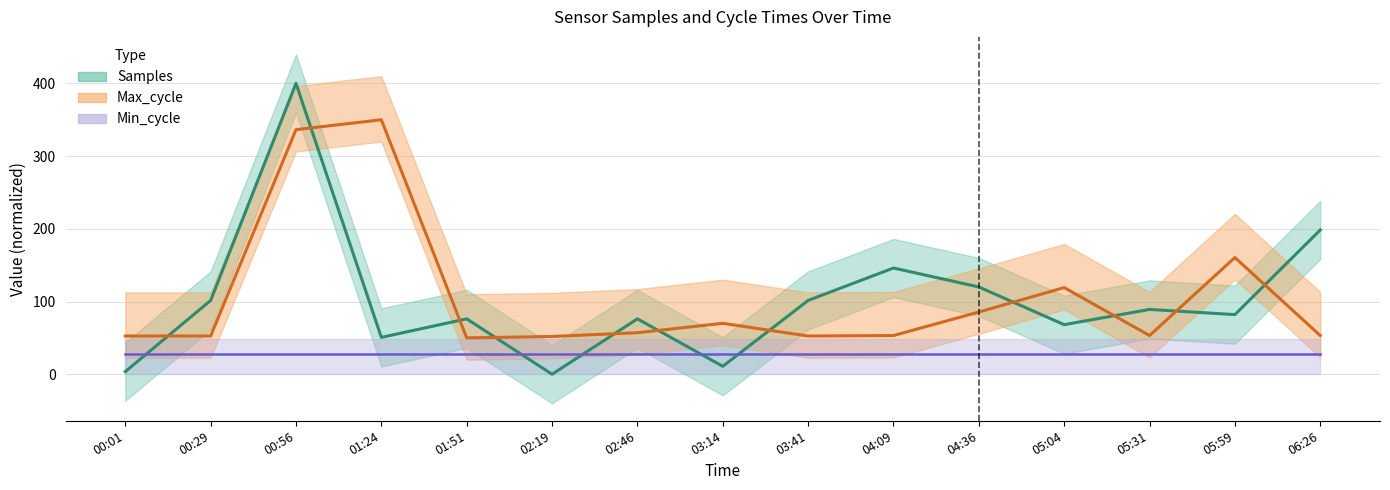

What is the difference between the second highest and second lowest values in the Samples series?

194.8